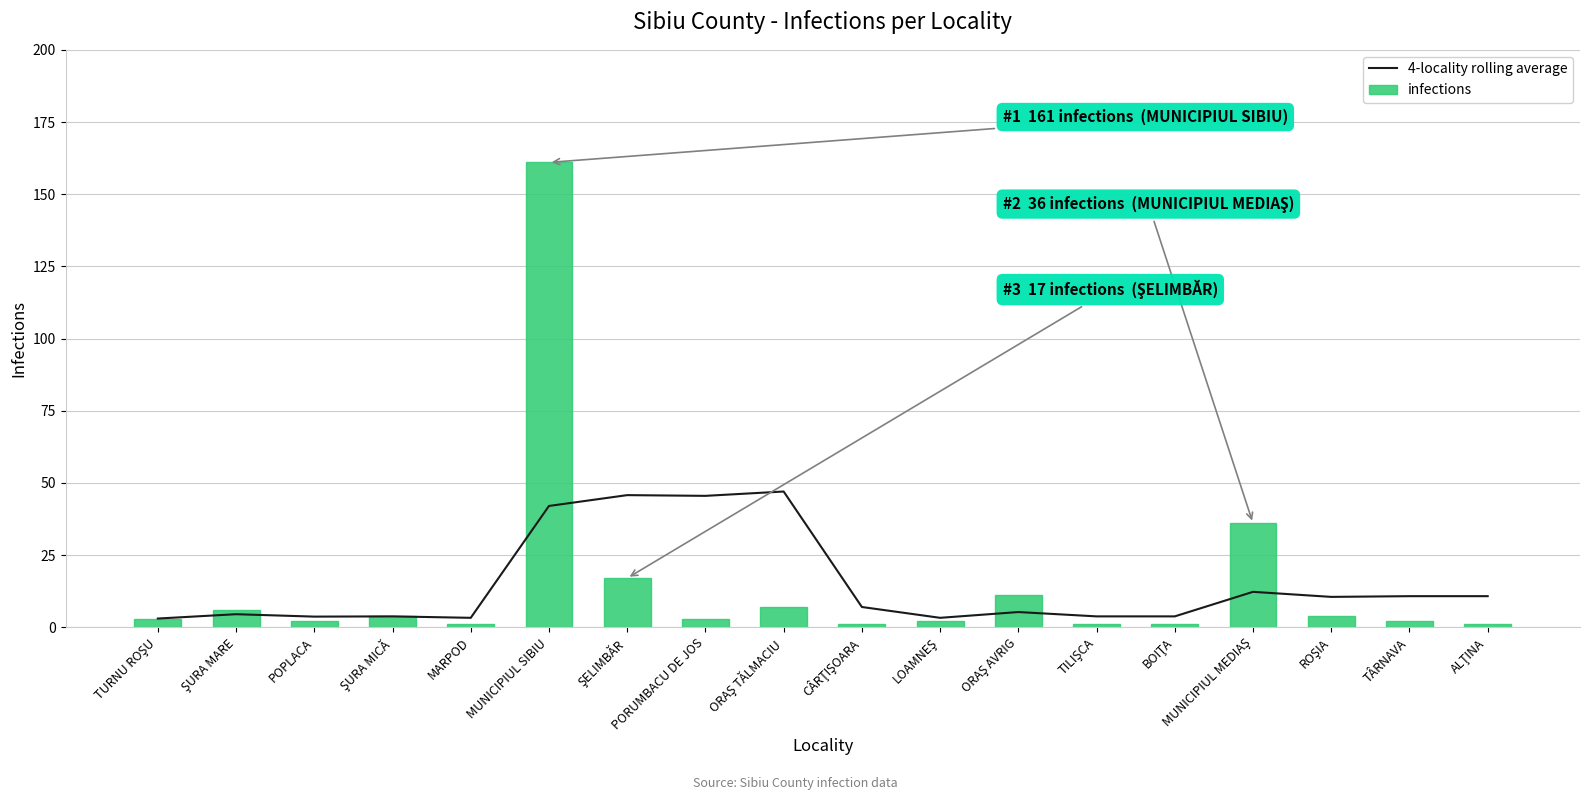

Rank the series at TÂRNAVA from lowest to highest value.

infections, 4-locality rolling average